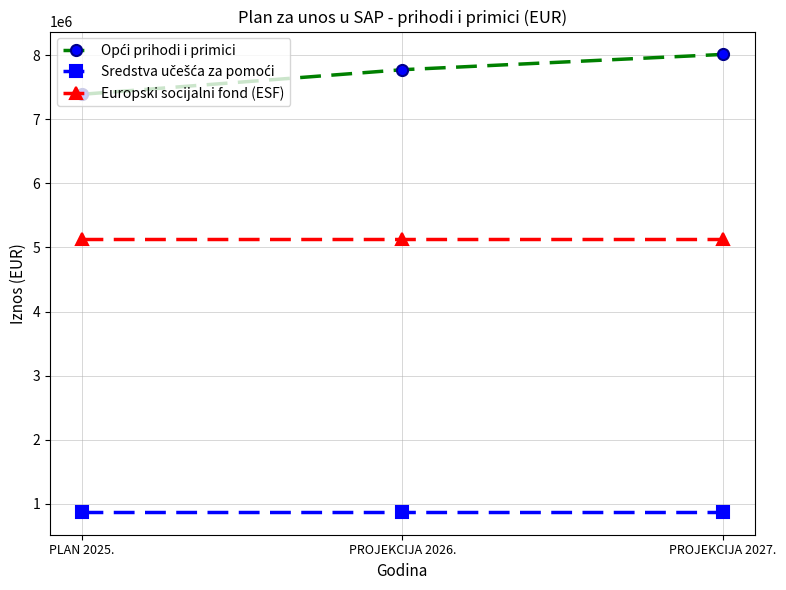

The value of Europski socijalni fond (ESF) at PLAN 2025. is 5136550. True or false?

True